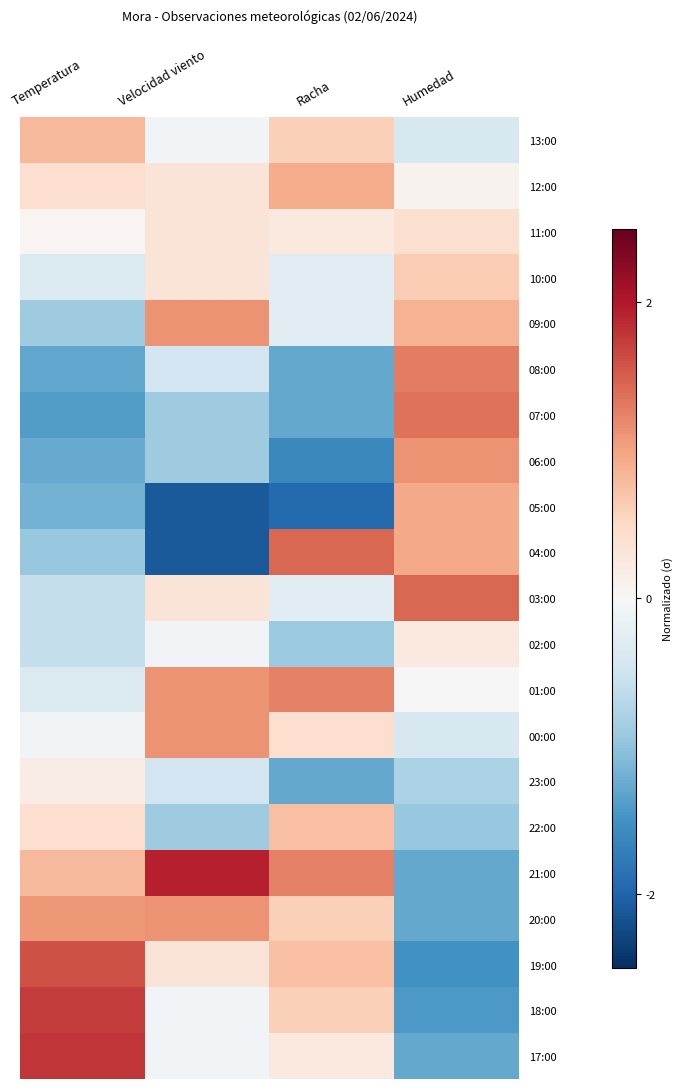

At which category is the sum across all series the highest?

Velocidad viento